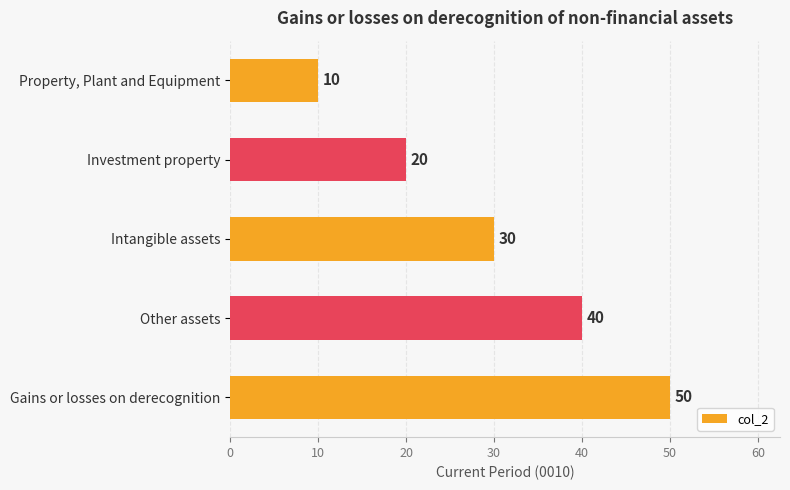

What is the minimum value shown in the chart?

10